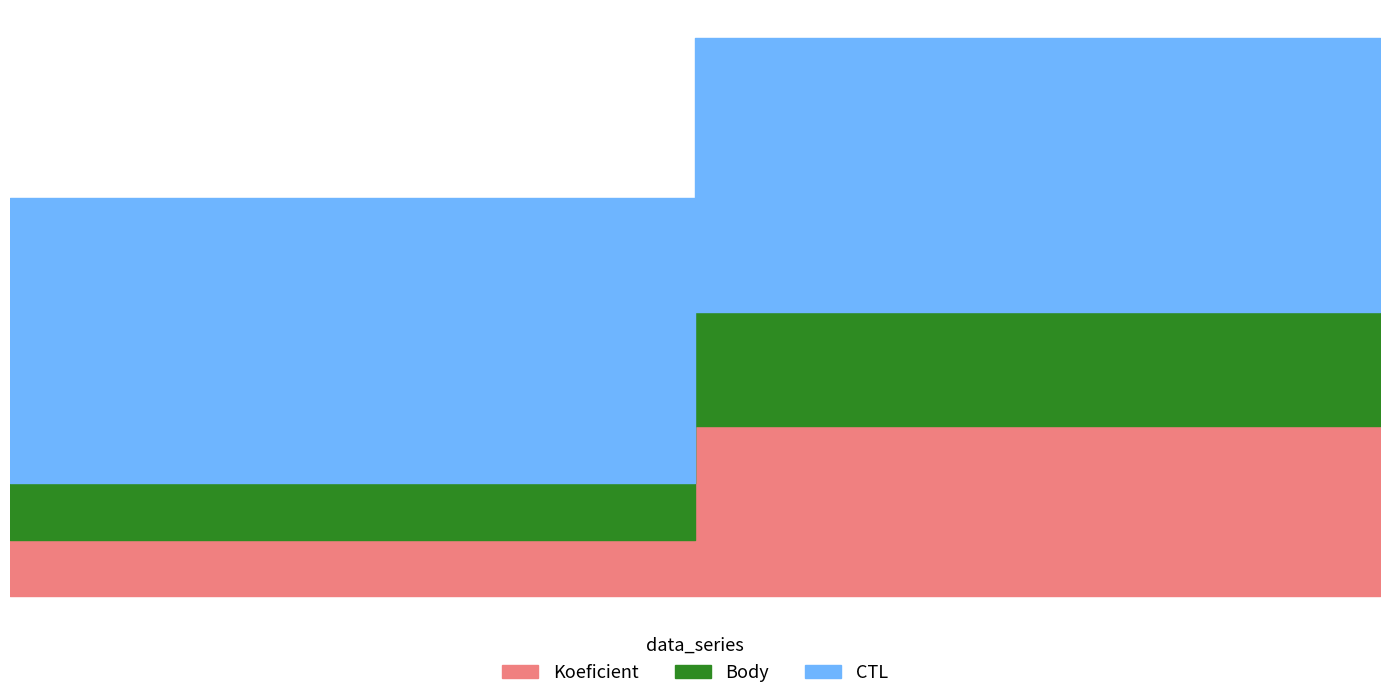

Is the value of Body at 2022-04-02 greater than the value of Koeficient at 2022-09-10?

No